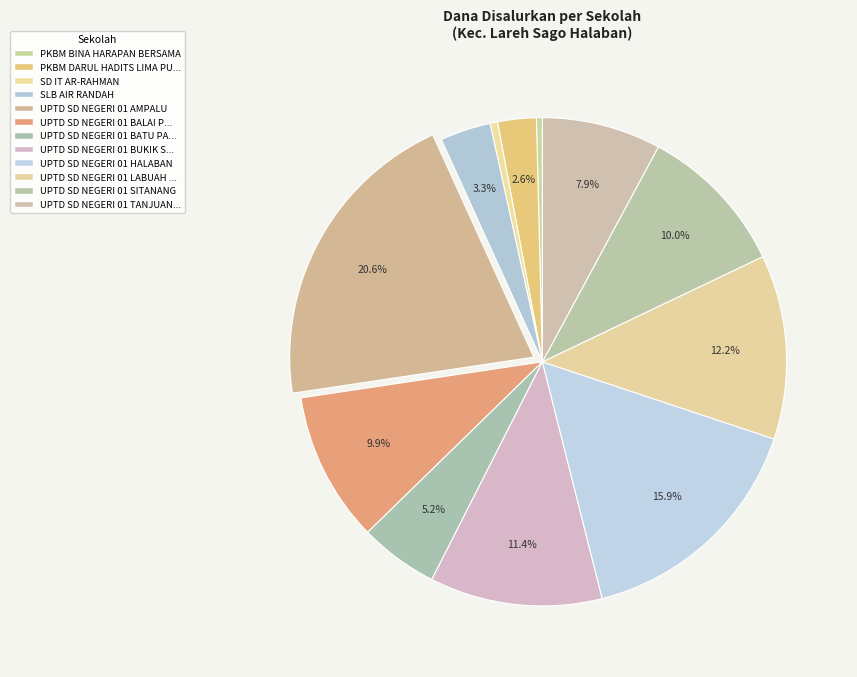

How many segments does this pie chart have?

12